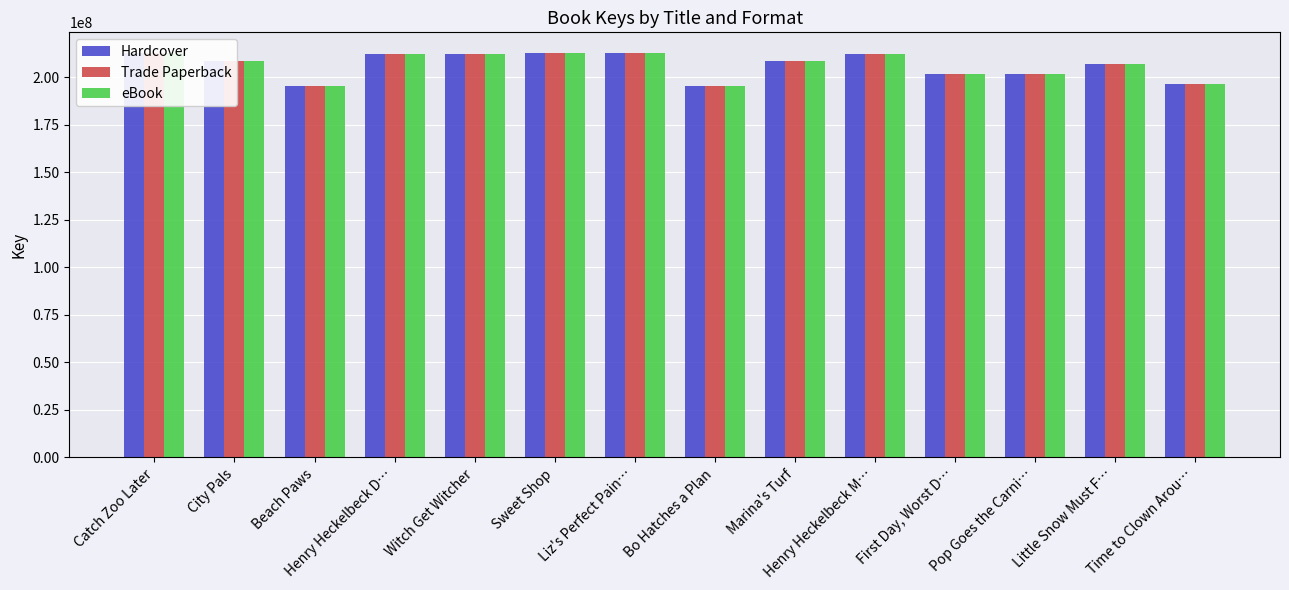

What is the difference between the second highest and second lowest values in the eBook series?

17191667